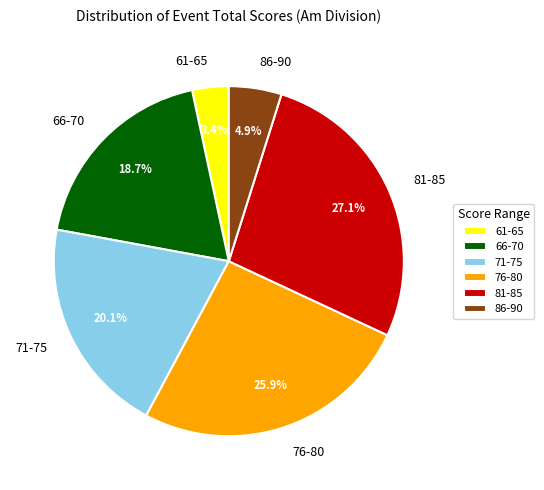

Between 61-65 and 71-75, which is larger?

71-75